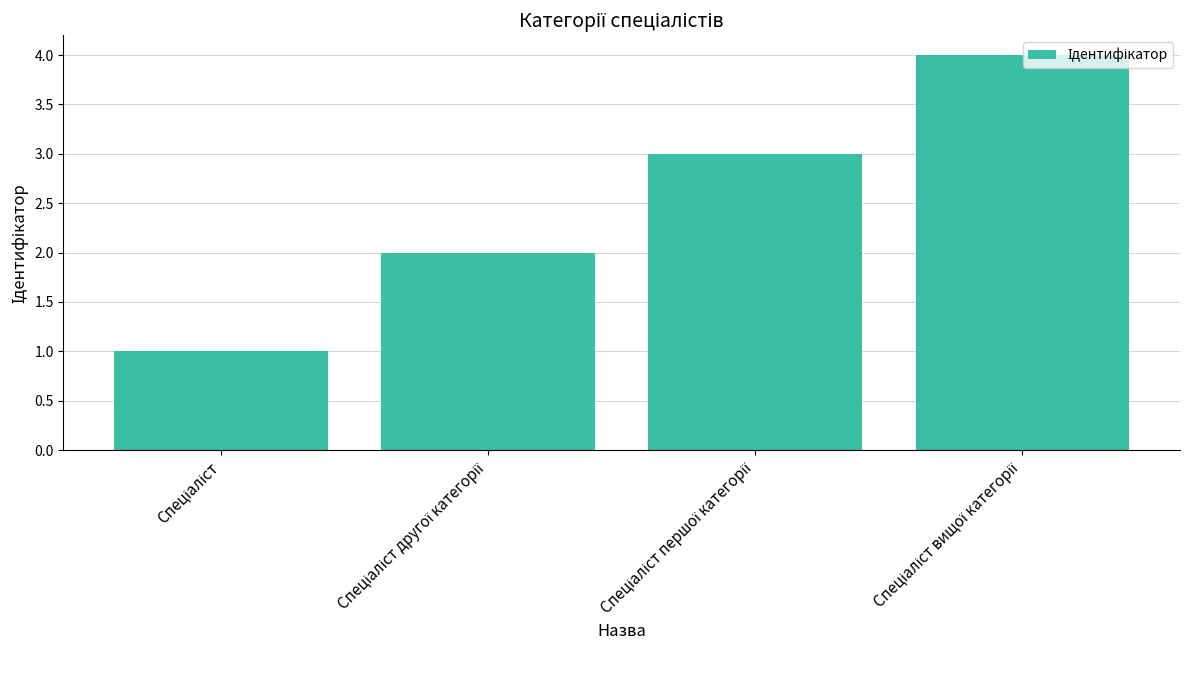

Are the bars horizontal?

No